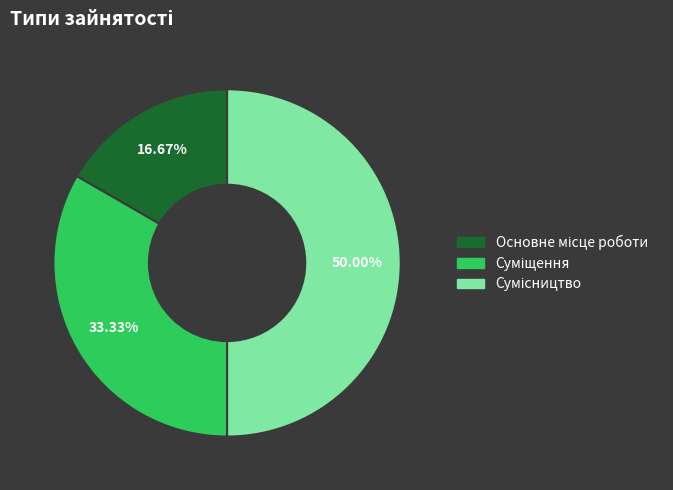

To the nearest percent, what percentage of the pie is Основне місце роботи?

17%